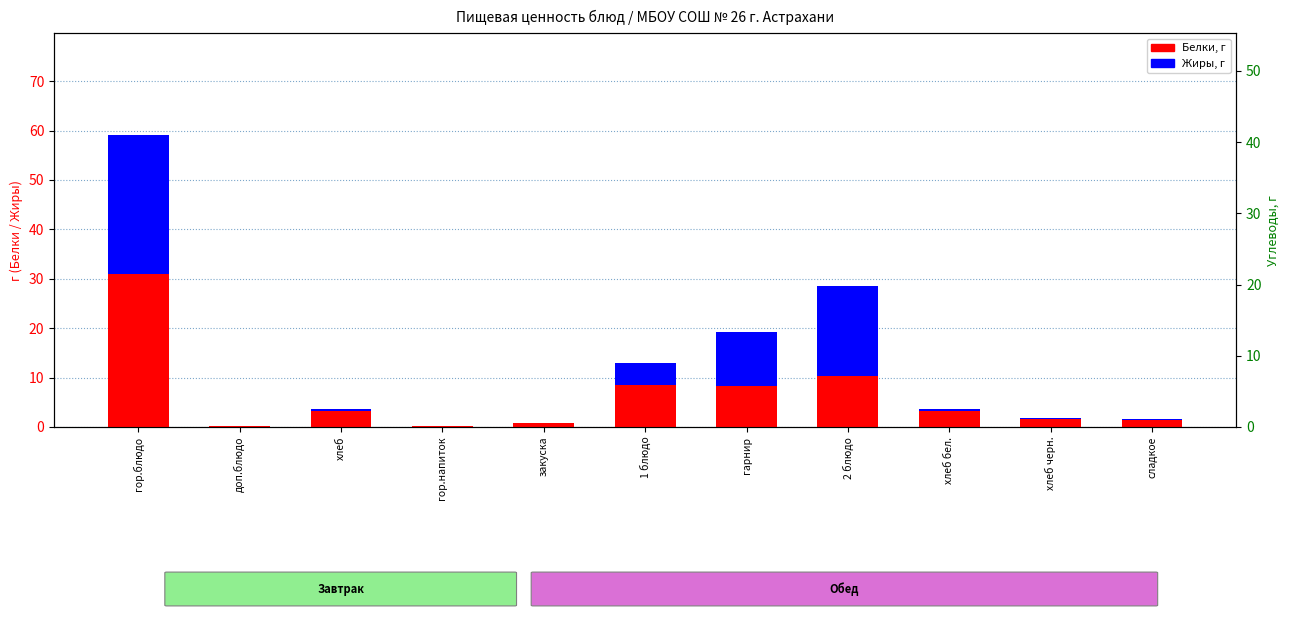

Where is Жиры nearest to the value 14?

гарнир